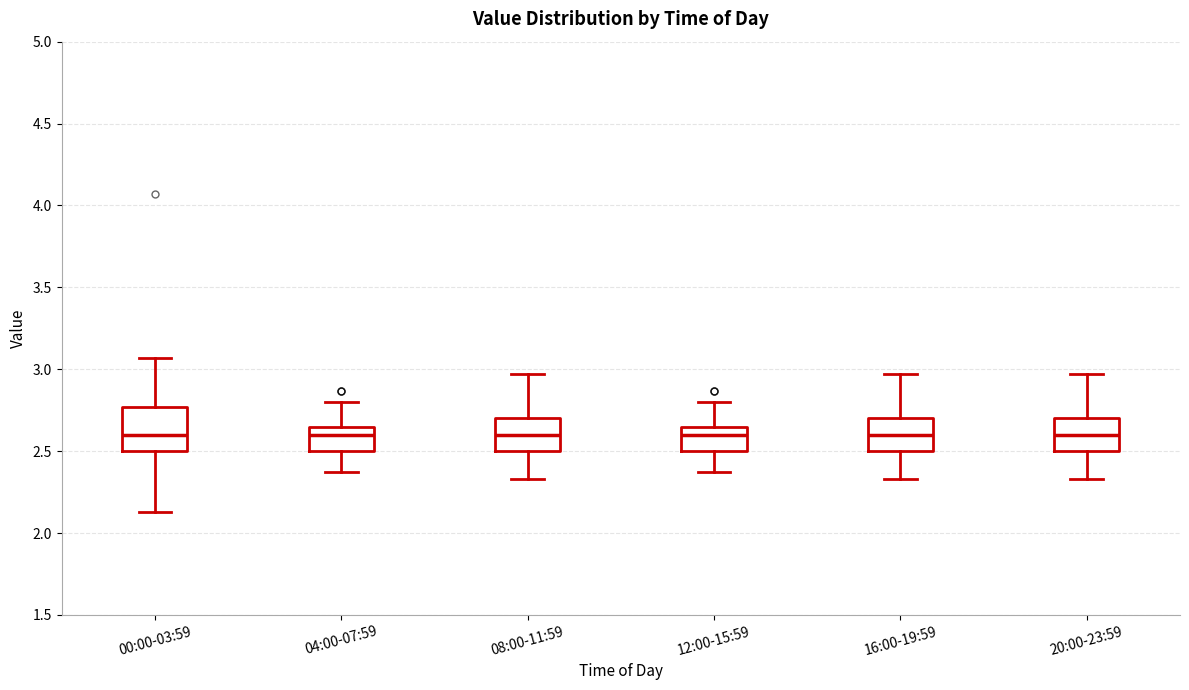

Reading left to right, transcribe this box plot: for each box, give where its median line is, the range the box spans, and where its two whiskers end, as read against the y-axis. The values are not printed on the chart, so give them approximately, as read against the axis.

00:00-03:59: median 2.60, box 2.50 to 2.75, whiskers 2.15 to 3.05
04:00-07:59: median 2.60, box 2.50 to 2.65, whiskers 2.35 to 2.80
08:00-11:59: median 2.60, box 2.50 to 2.70, whiskers 2.35 to 2.95
12:00-15:59: median 2.60, box 2.50 to 2.65, whiskers 2.35 to 2.80
16:00-19:59: median 2.60, box 2.50 to 2.70, whiskers 2.35 to 2.95
20:00-23:59: median 2.60, box 2.50 to 2.70, whiskers 2.35 to 2.95